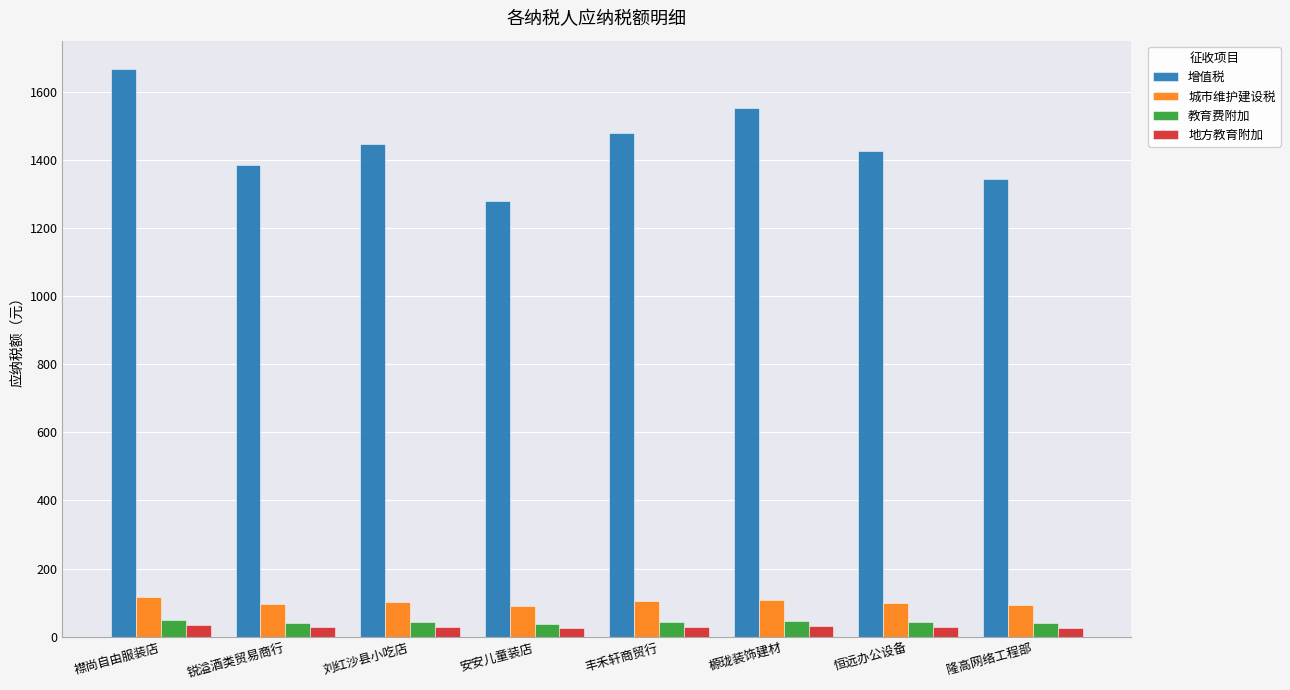

Does the chart contain any negative values?

No